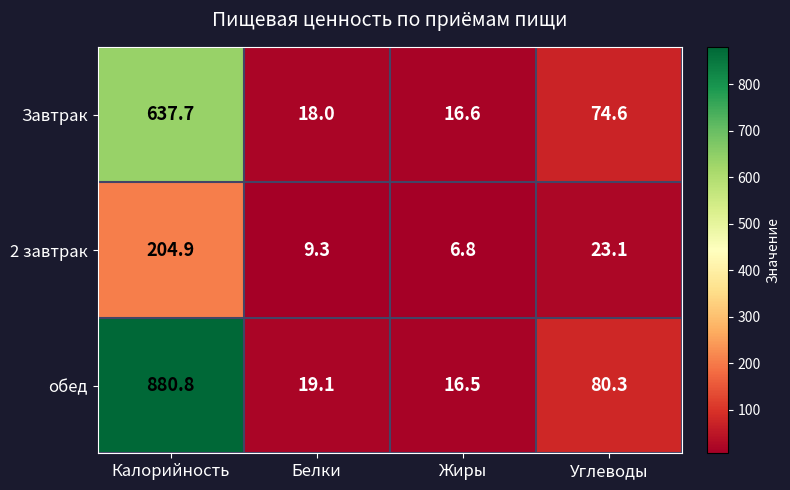

Between Калорийность and Жиры, which series saw the biggest shift?

обед